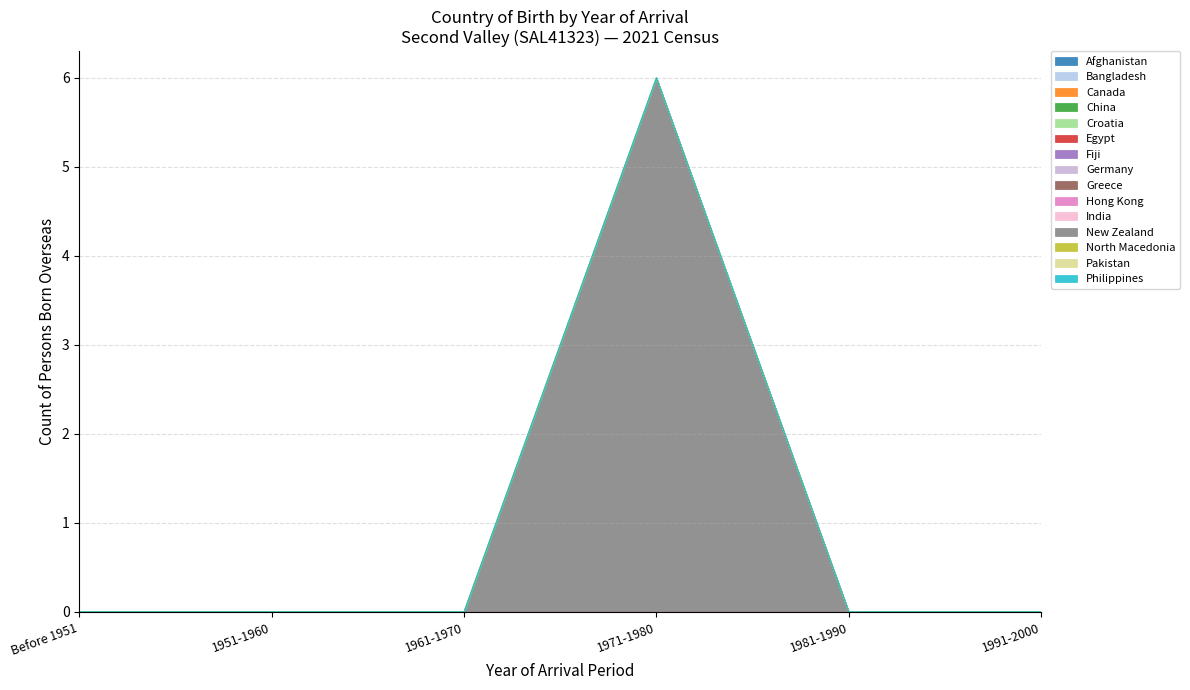

What is the greatest value displayed?

6